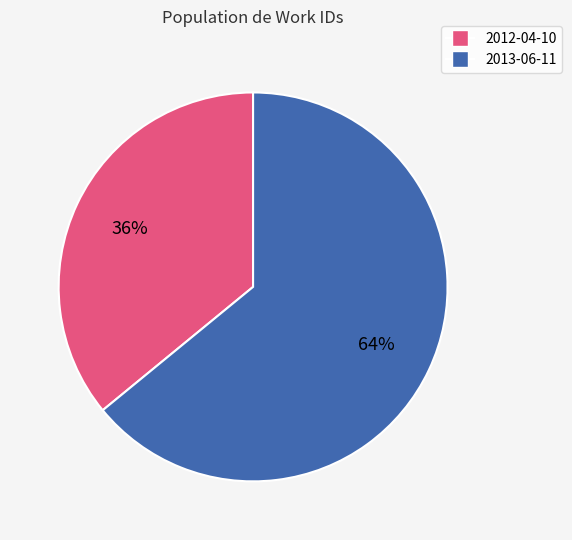

Approximately how many times larger is the value at 2012-04-10 compared to 2013-06-11?

0.6